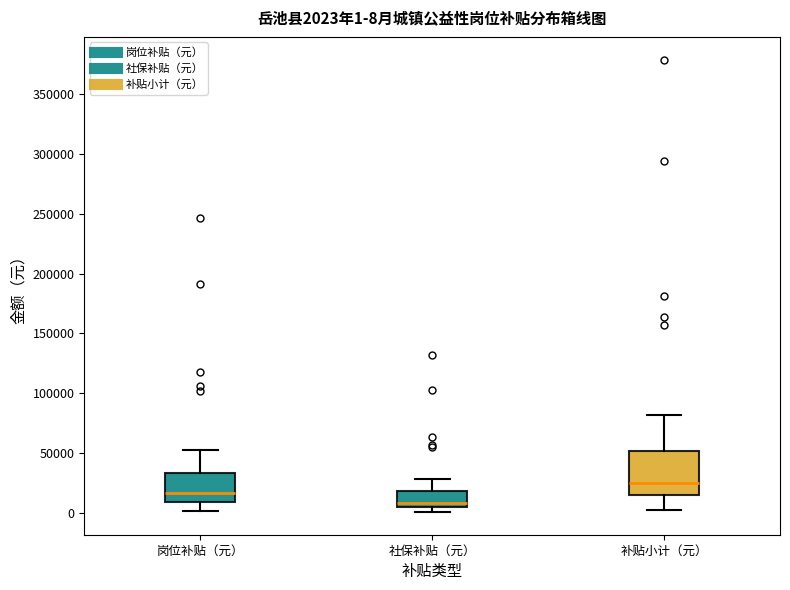

Which box has the highest median line?

补贴小计（元）